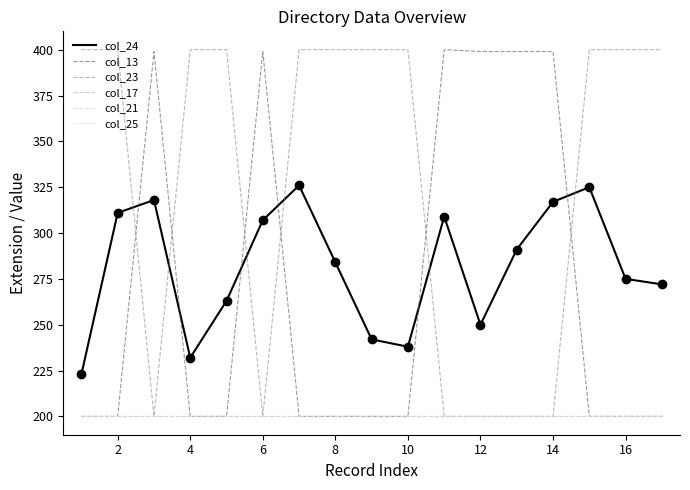

True or false: col_25 has more than 2 interior local peaks.

False